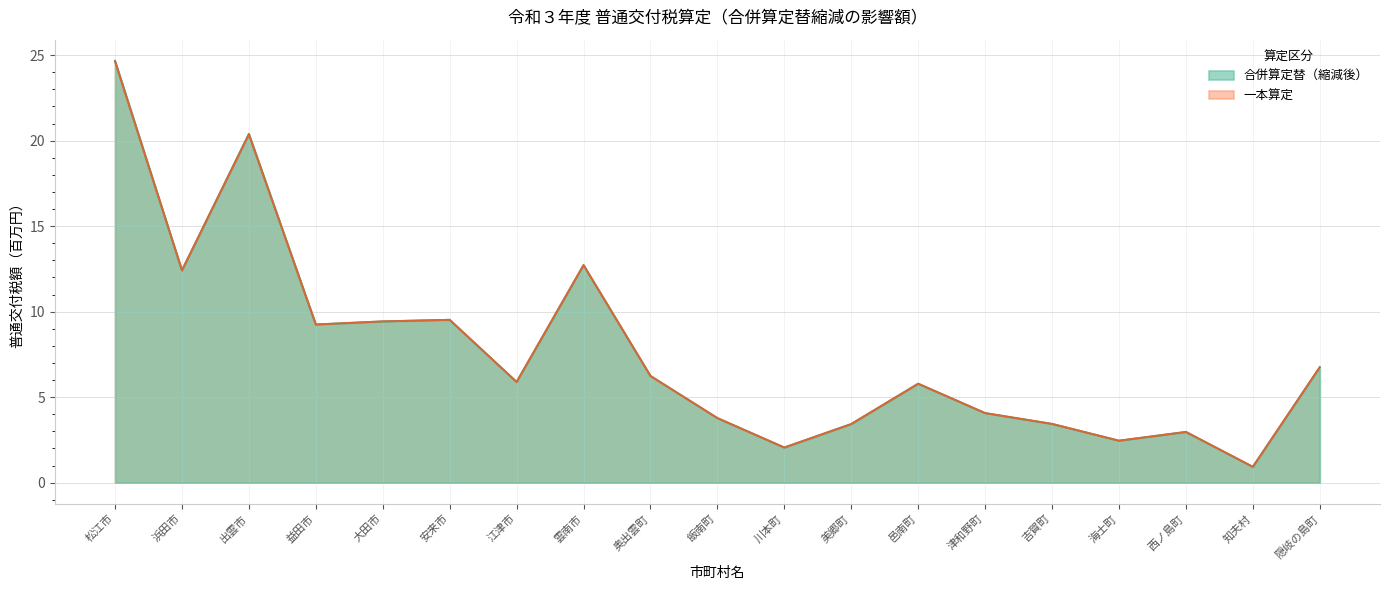

Which has a higher value, 海士町 or 西ノ島町?

西ノ島町